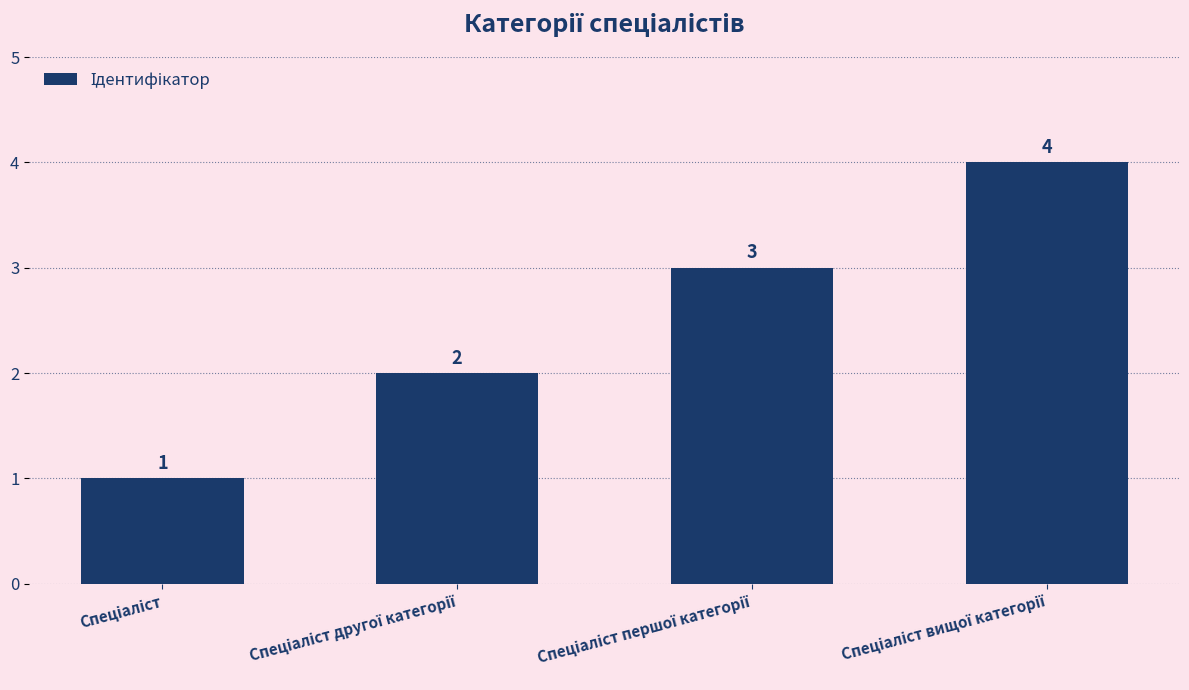

How many series are shown in this chart?

1